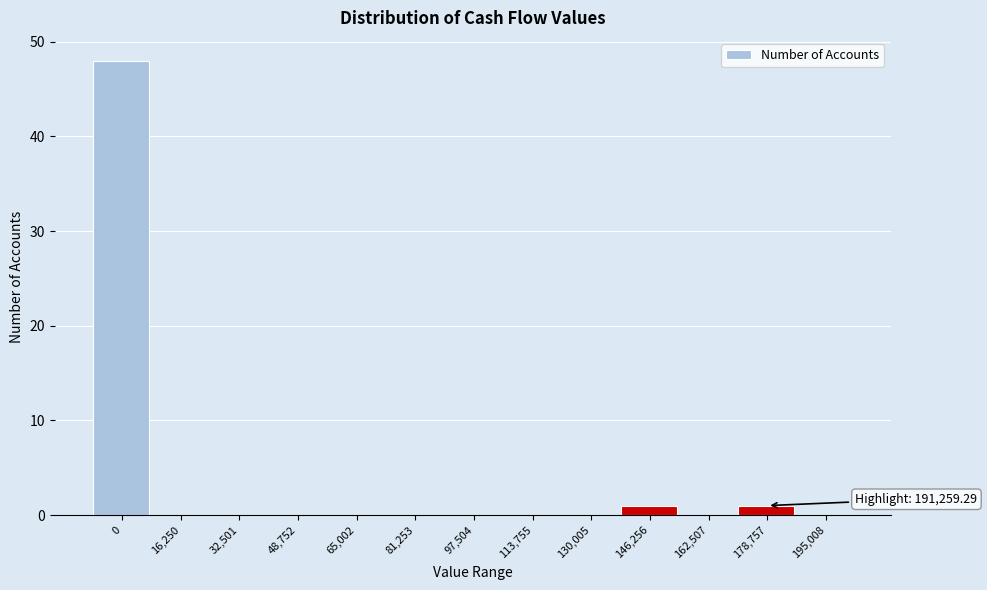

Reading left to right, transcribe all the data shown in this chart.

0=48	16,250=0	32,501=0	48,752=0	65,002=0	81,253=0	97,504=0	113,755=0	130,005=0	146,256=1	162,507=0	178,757=1	195,008=0